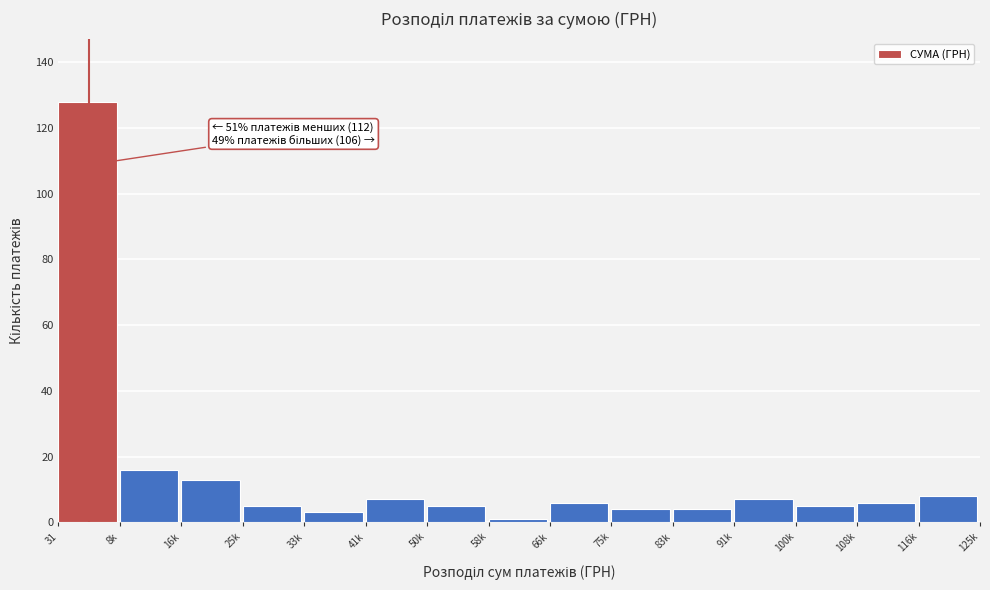

Reading left to right, extract all data points from this chart.

31=128	8k=16	16k=13	25k=5	33k=3	41k=7	50k=5	58k=1	66k=6	75k=4	83k=4	91k=7	100k=5	108k=6	116k=8